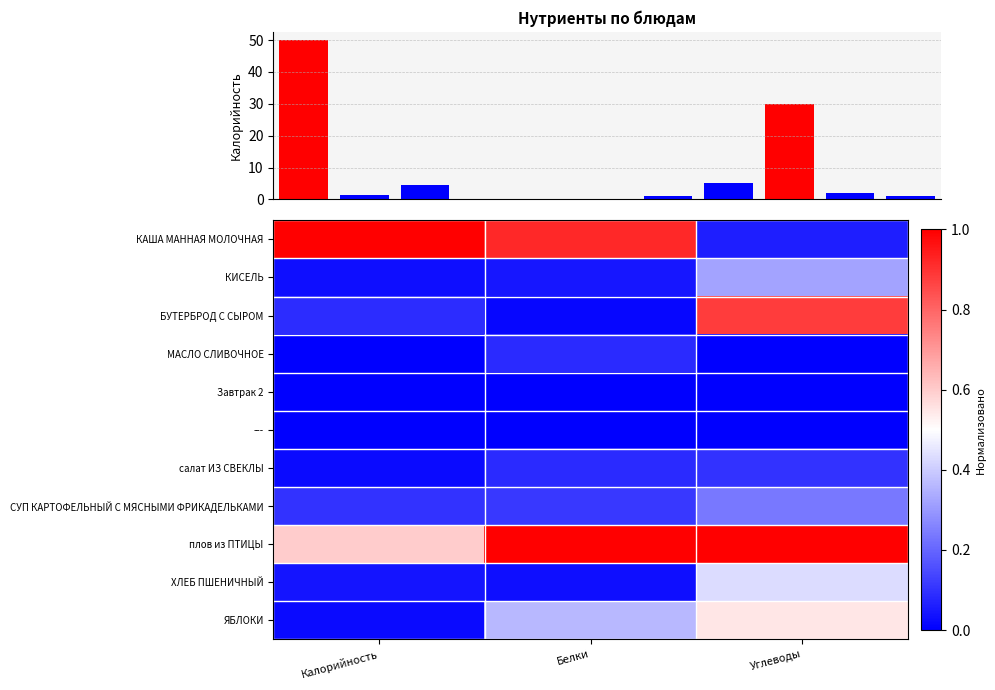

List the labels in order of ЯБЛОКИ value, smallest first.

Калорийность, Белки, Углеводы